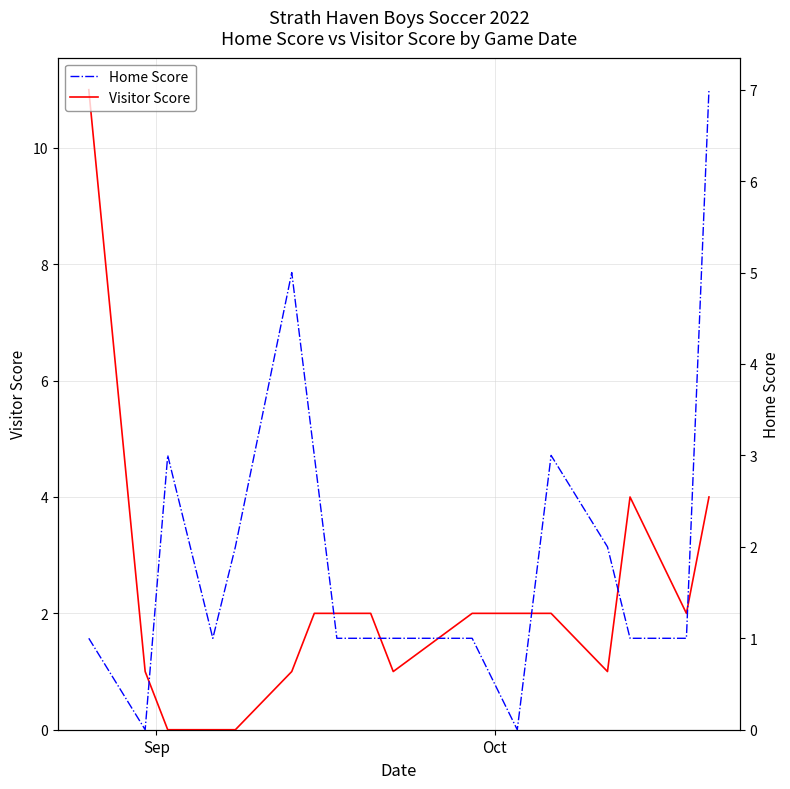

What is the difference between the second highest and minimum values in the Visitor Score series?

4